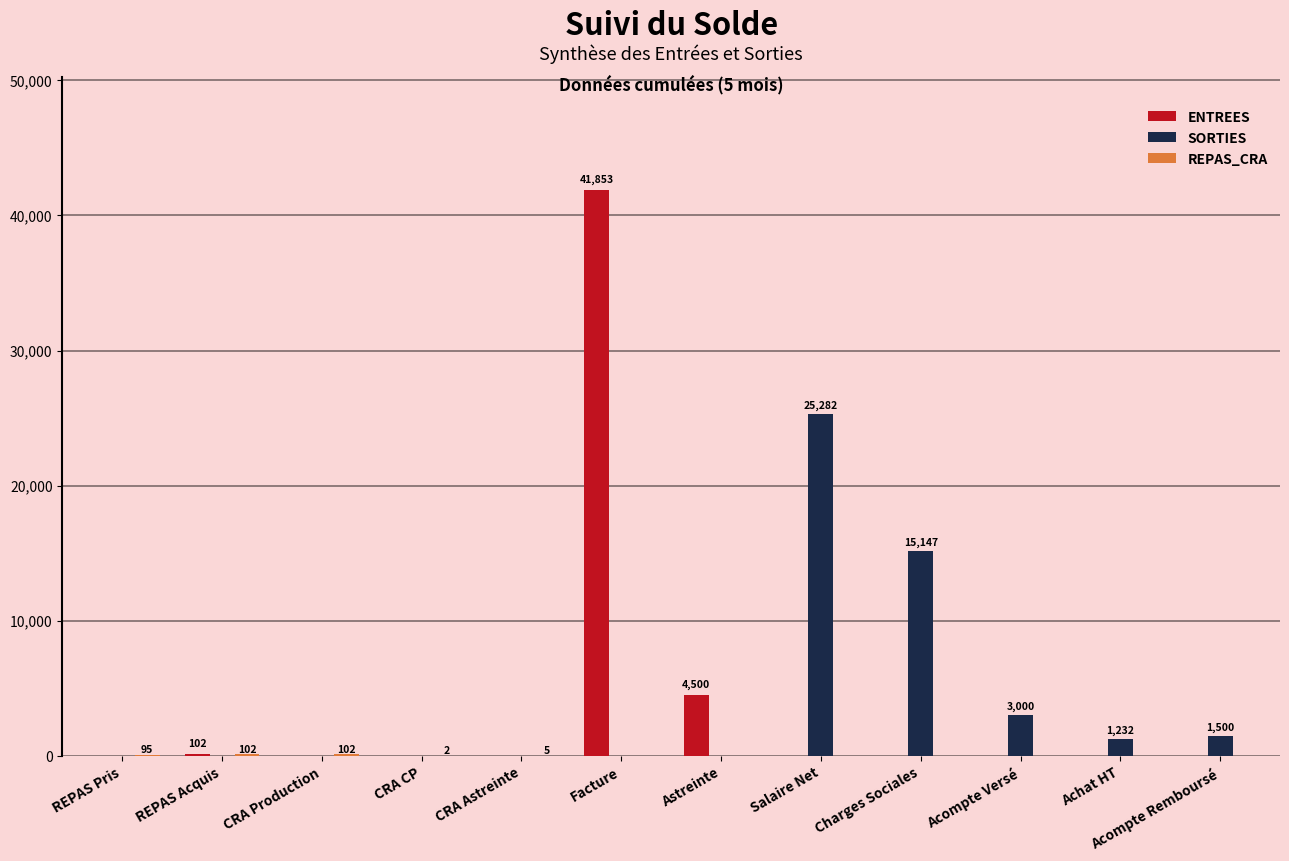

At which category is the sum across all series the highest?

Facture